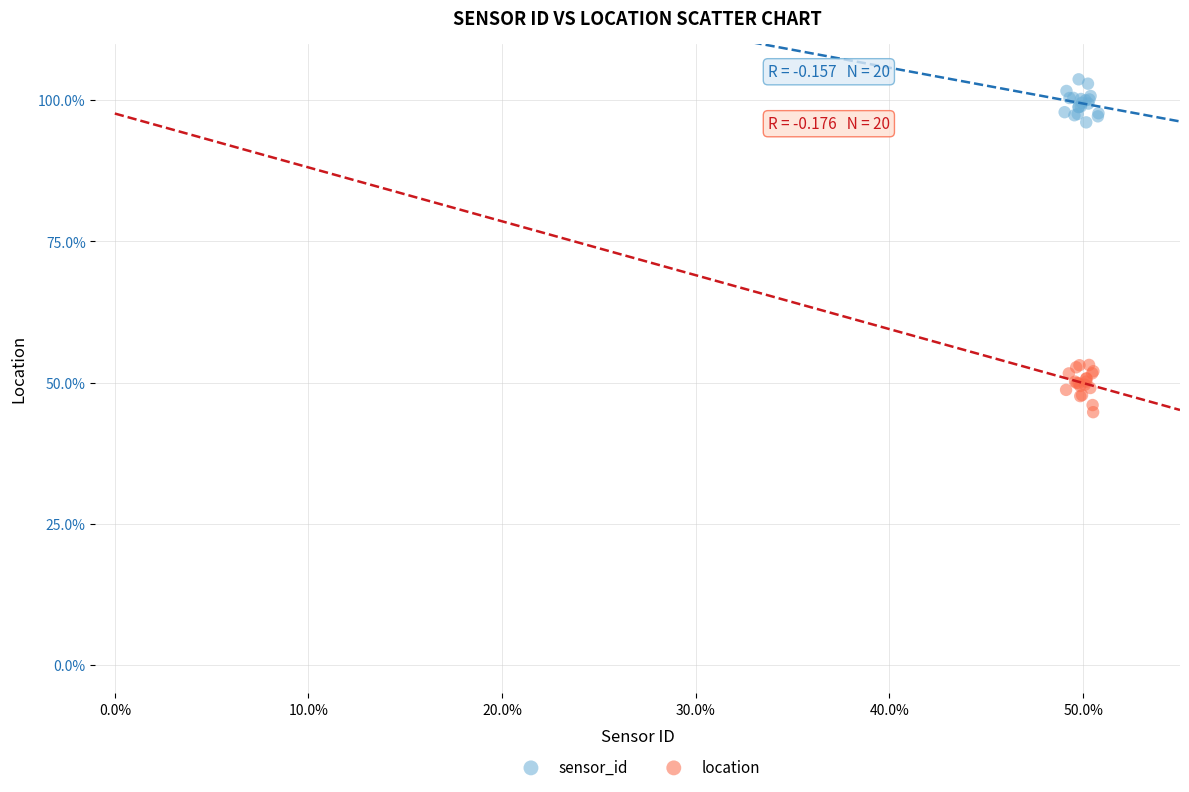

Which series reaches the minimum Y coordinate?

location